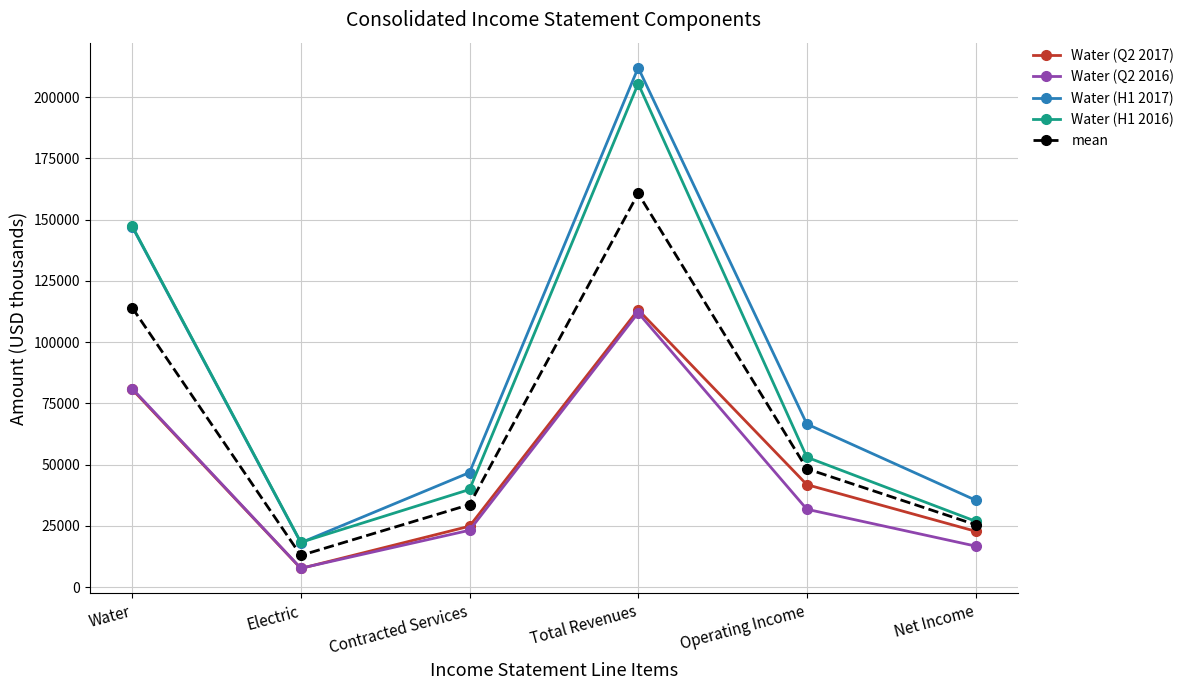

At which category is the sum across all series the highest?

Total Revenues